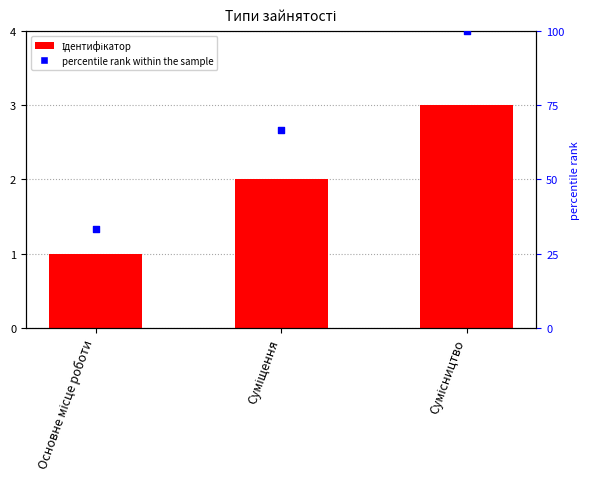

At which category is the sum across all series the highest?

Сумісництво